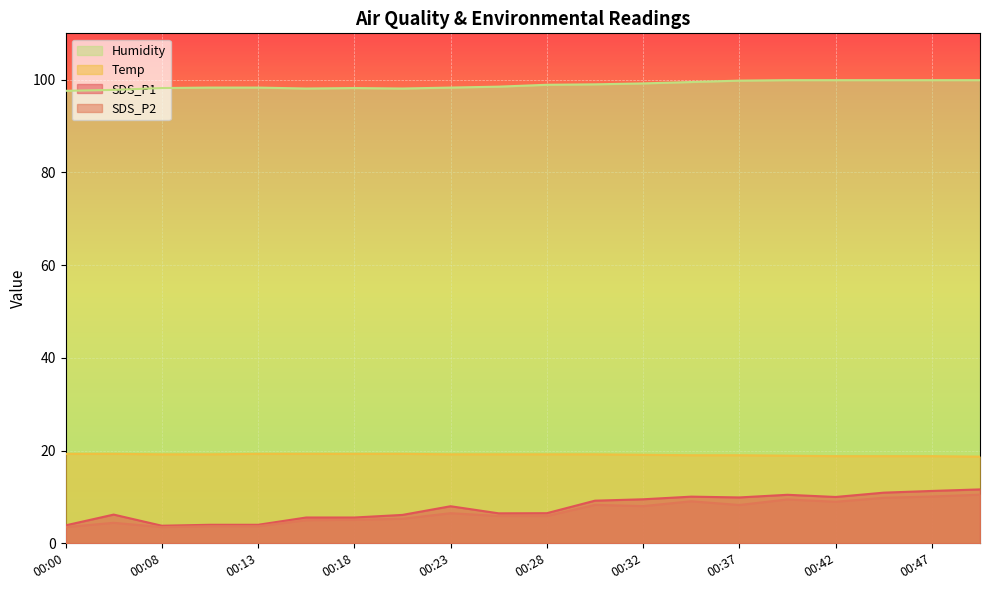

What is the difference between the maximum and second lowest values in the Temp series?

0.5